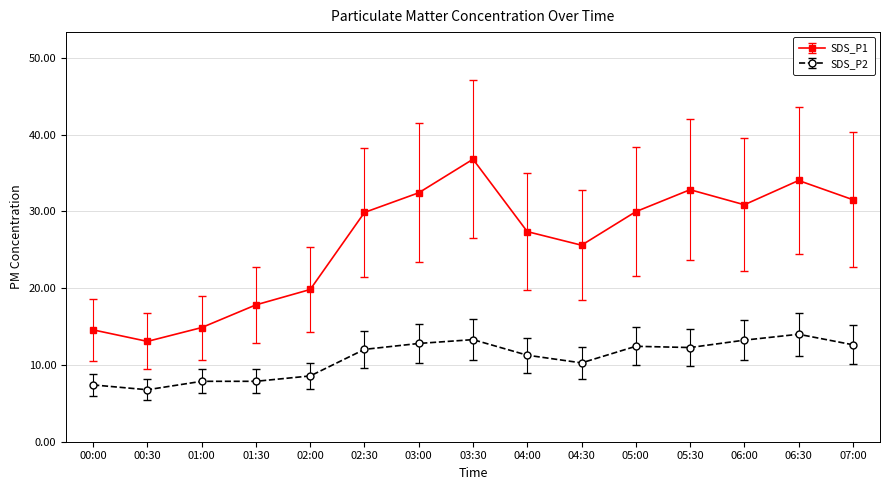

Rank the series at 04:30 from lowest to highest value.

SDS_P2, SDS_P1